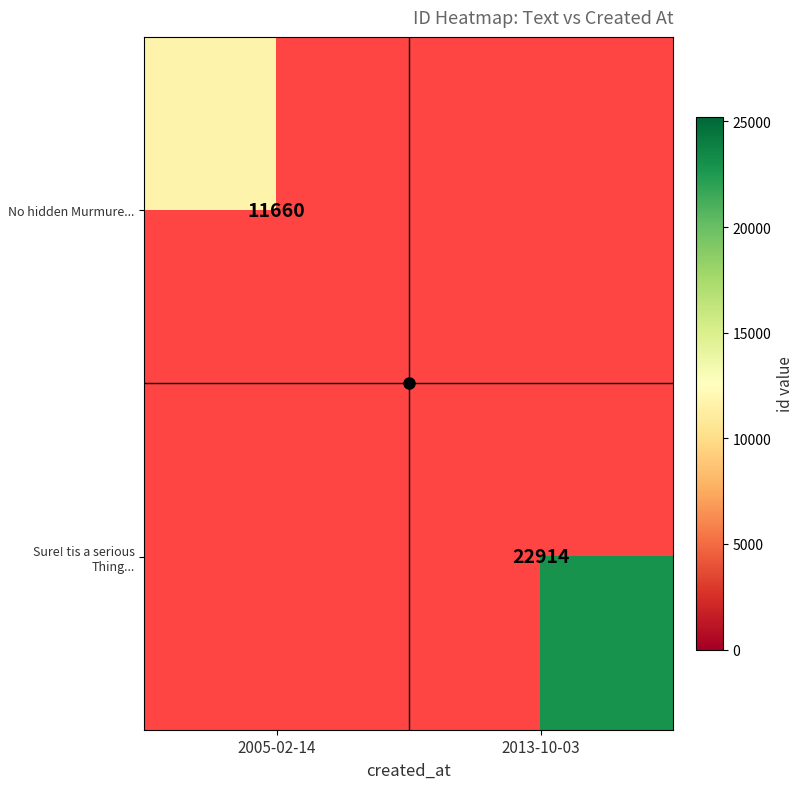

The value of No hidden Murmure... at 2005-02-14 is 5532.1. True or false?

False